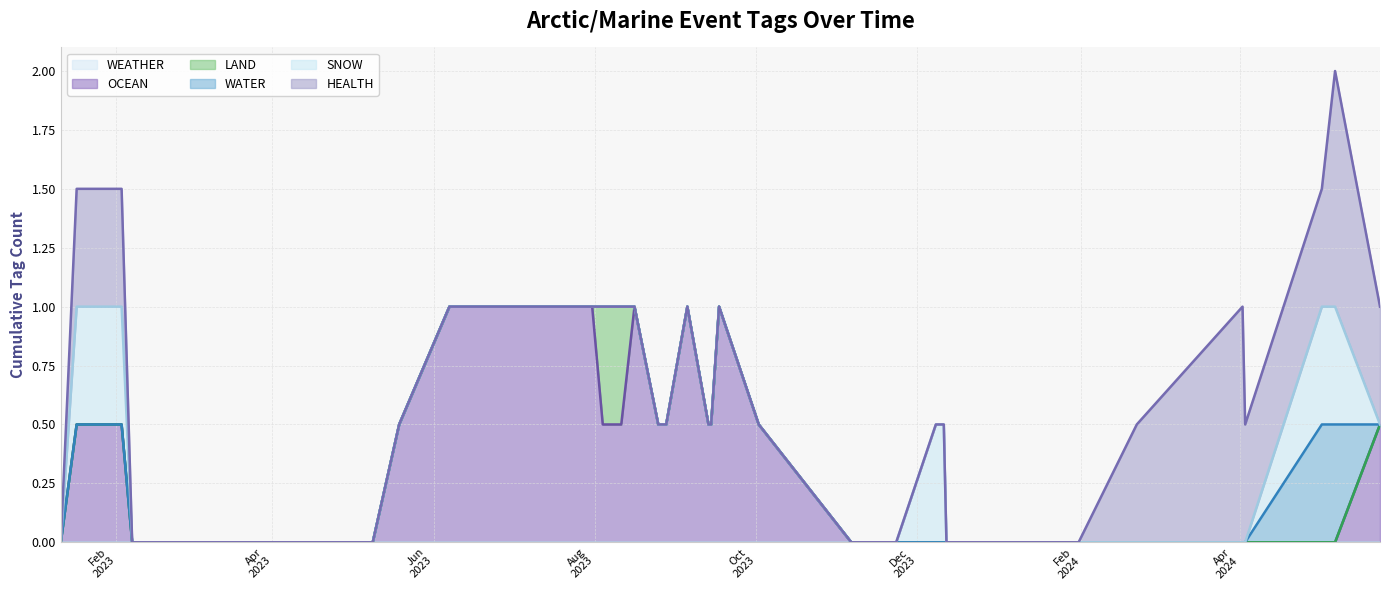

Where is the first local minimum for OCEAN?

2023-08-04